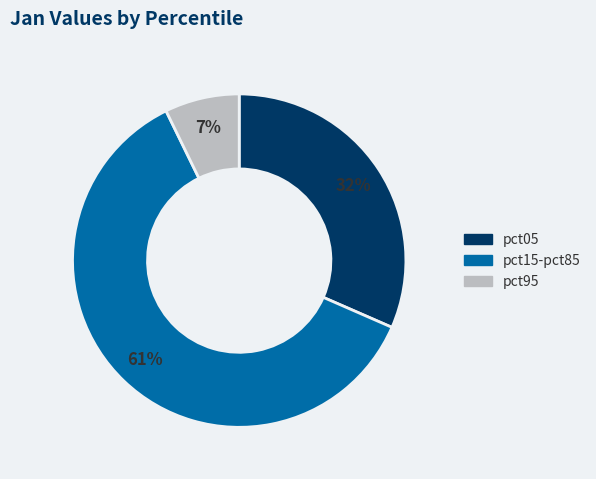

To the nearest percent, what is the average slice percentage?

33%